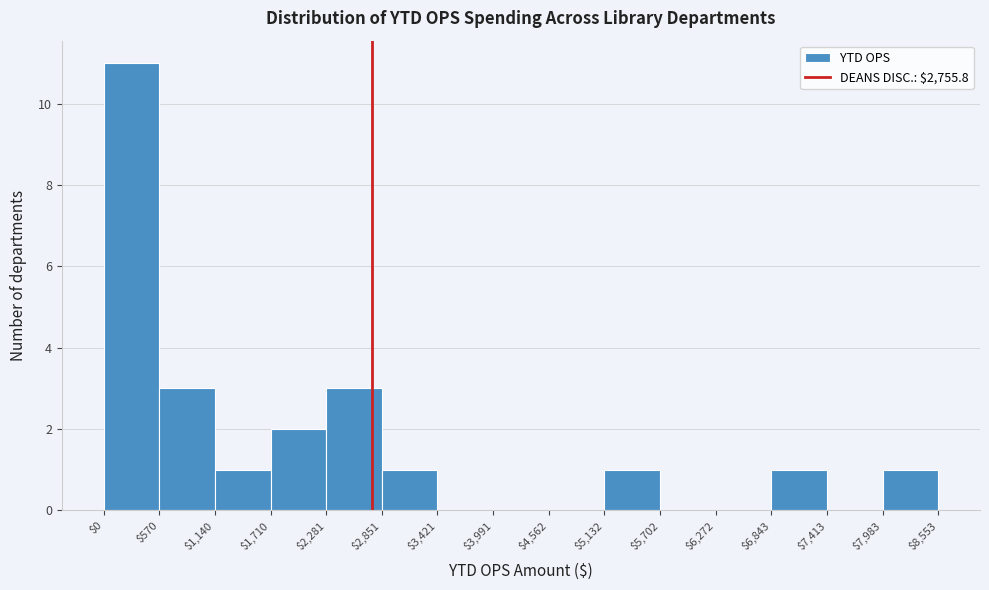

Reading left to right, list every bar in this chart as the range it spans on the x-axis followed by its height. The values are not printed on the chart, so give them approximately, as read against the axis.

$0 to $570: 11
$570 to $1,140: 3
$1,140 to $1,710: 1
$1,710 to $2,281: 2
$2,281 to $2,851: 3
$2,851 to $3,421: 1
$3,421 to $3,991: 0
$3,991 to $4,562: 0
$4,562 to $5,132: 0
$5,132 to $5,702: 1
$5,702 to $6,272: 0
$6,272 to $6,843: 0
$6,843 to $7,413: 1
$7,413 to $7,983: 0
$7,983 to $8,553: 1